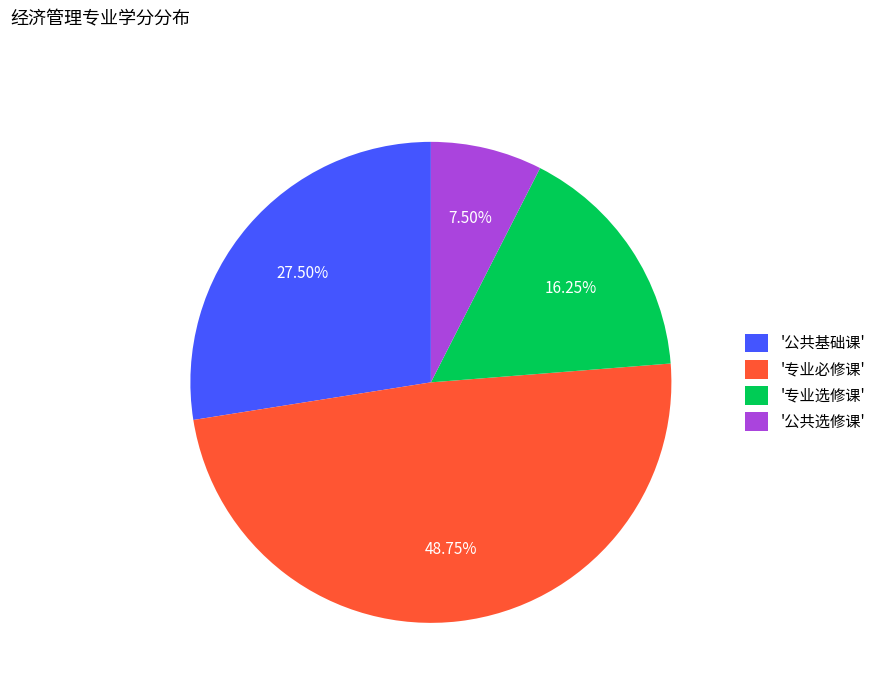

Between '公共基础课' and '专业选修课', which is larger?

'公共基础课'